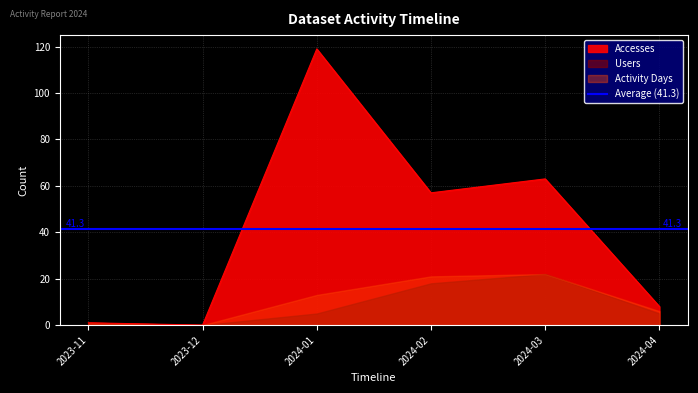

At which label is Accesses closest to 59?

2024-02